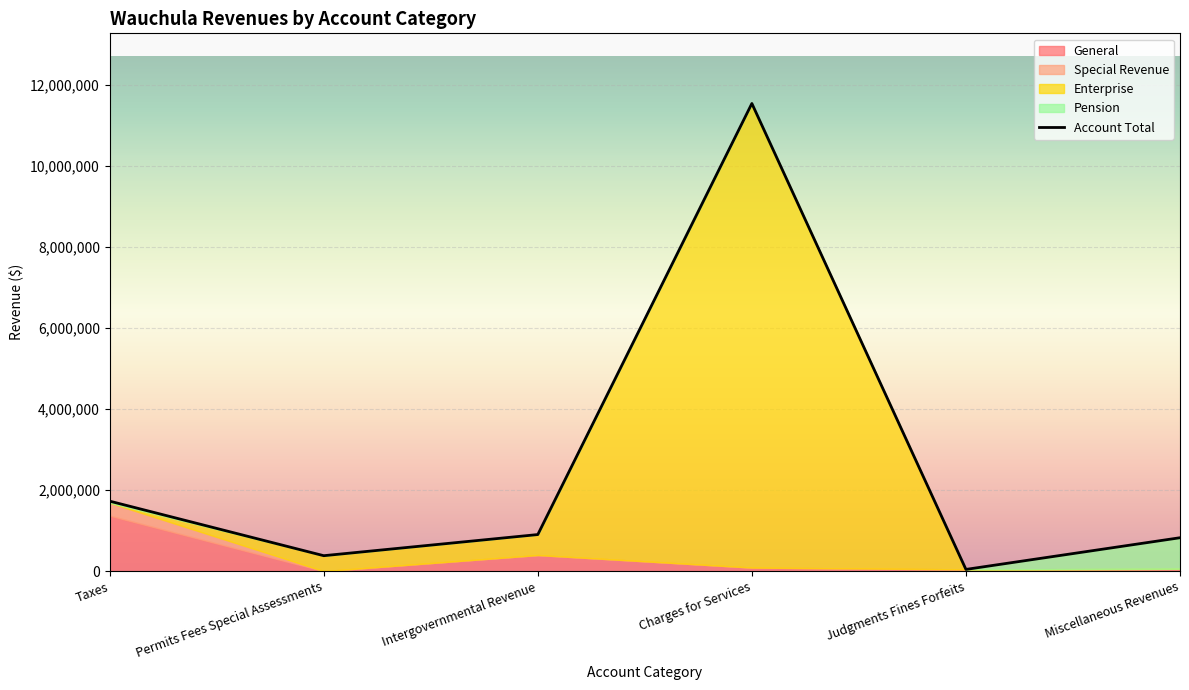

Is the value of Special Revenue at Charges for Services greater than the value of Pension at Intergovernmental Revenue?

No